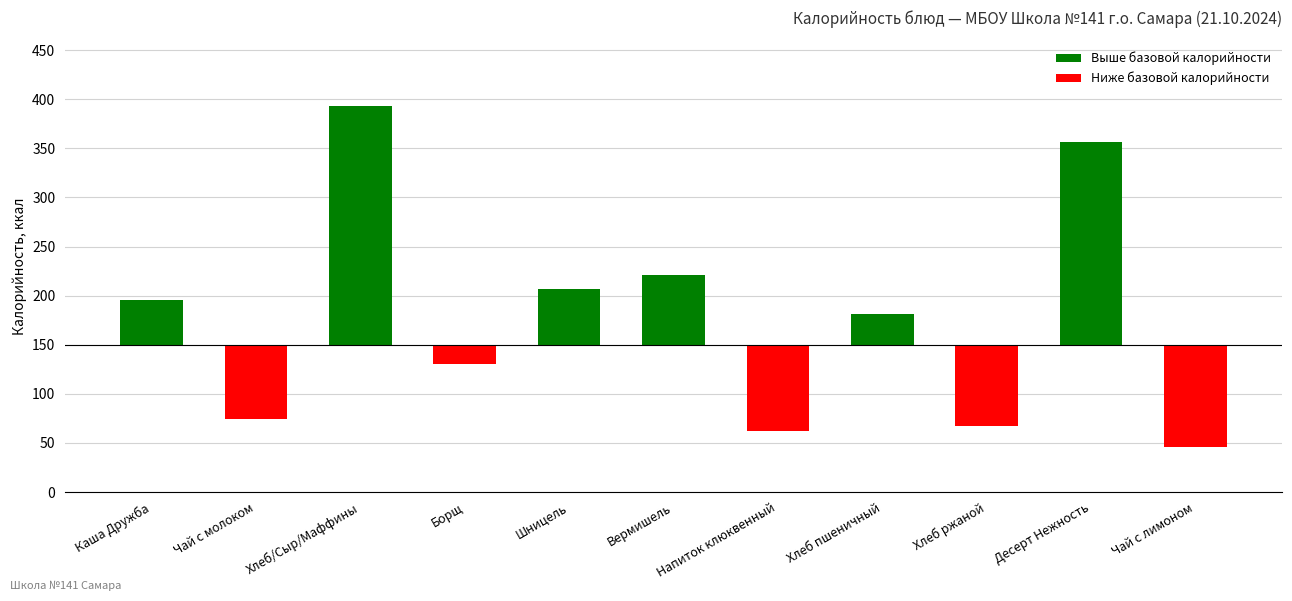

Where is the data nearest to the value 219?

Вермишель